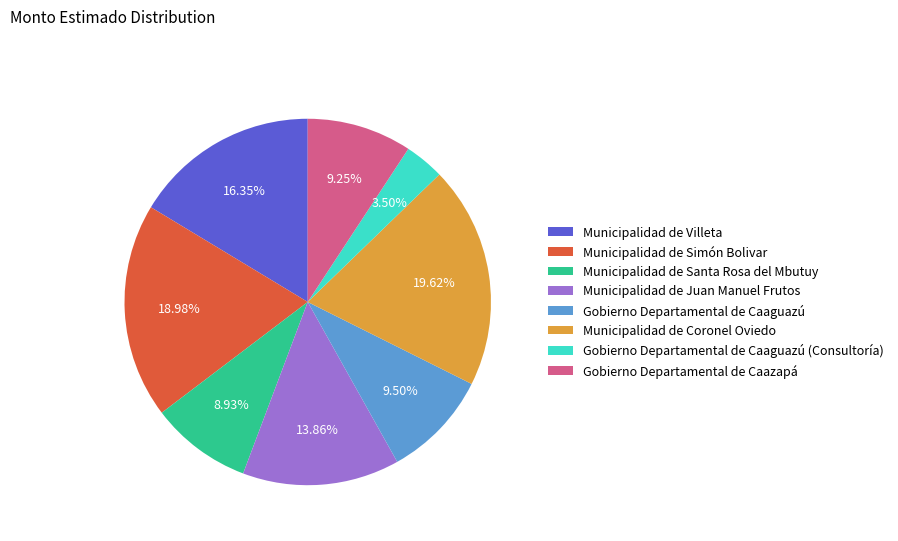

How many segments does this pie chart have?

8